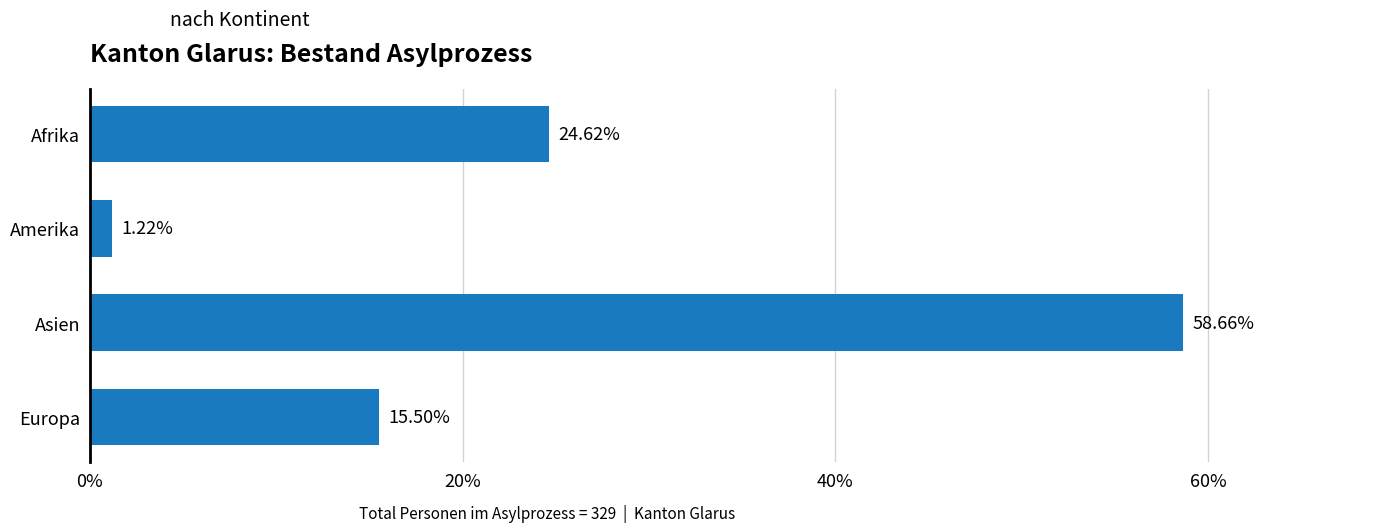

What is the average value?

25.0